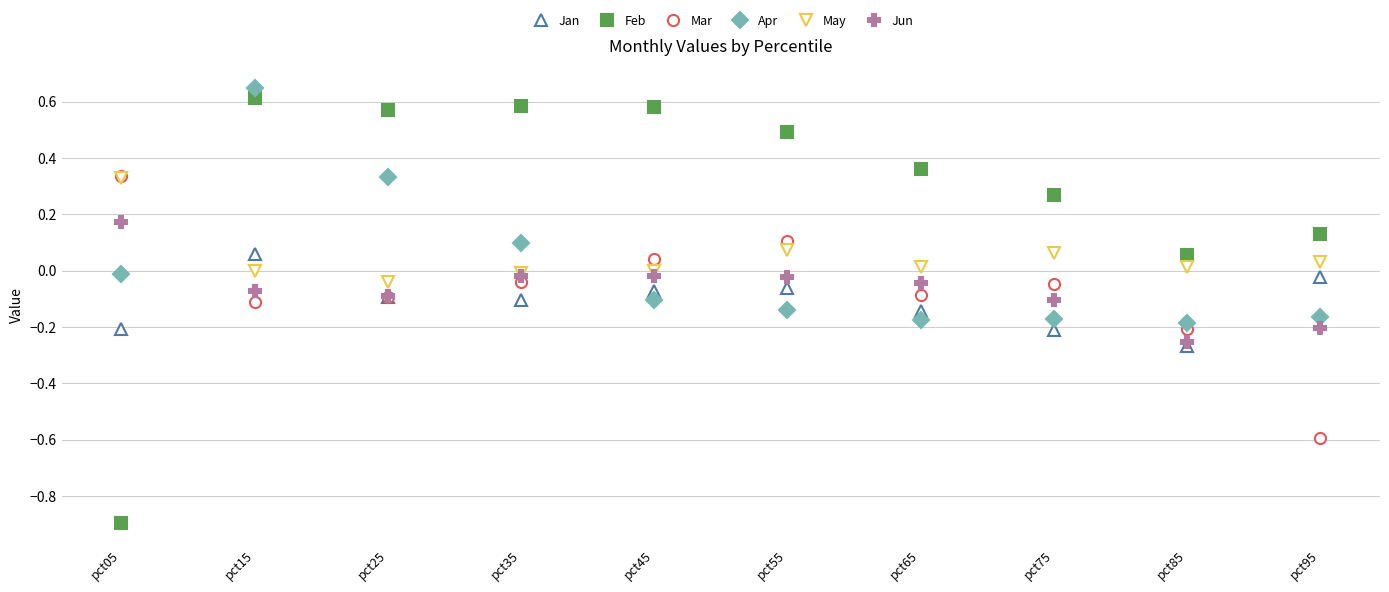

True or false: Mar has more than 2 interior local peaks.

False